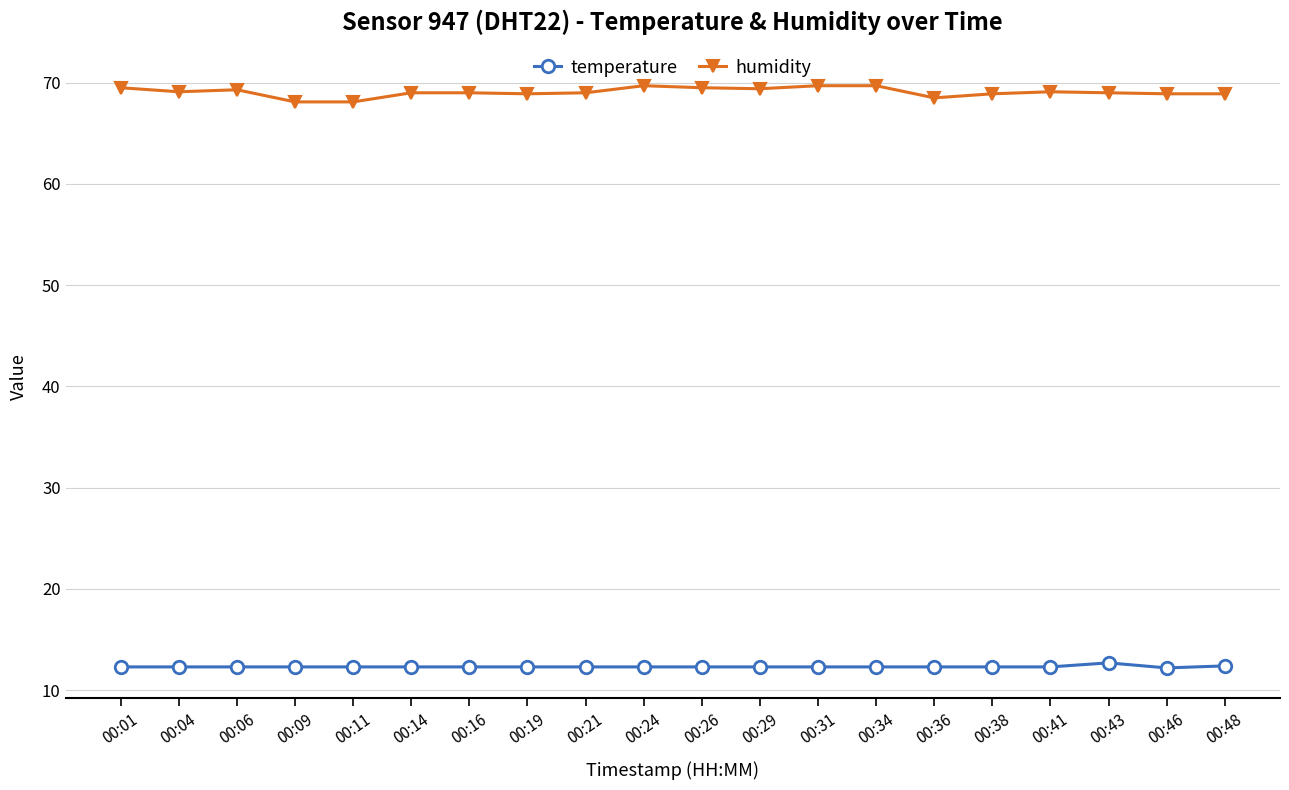

What is the minimum value for humidity?

68.1